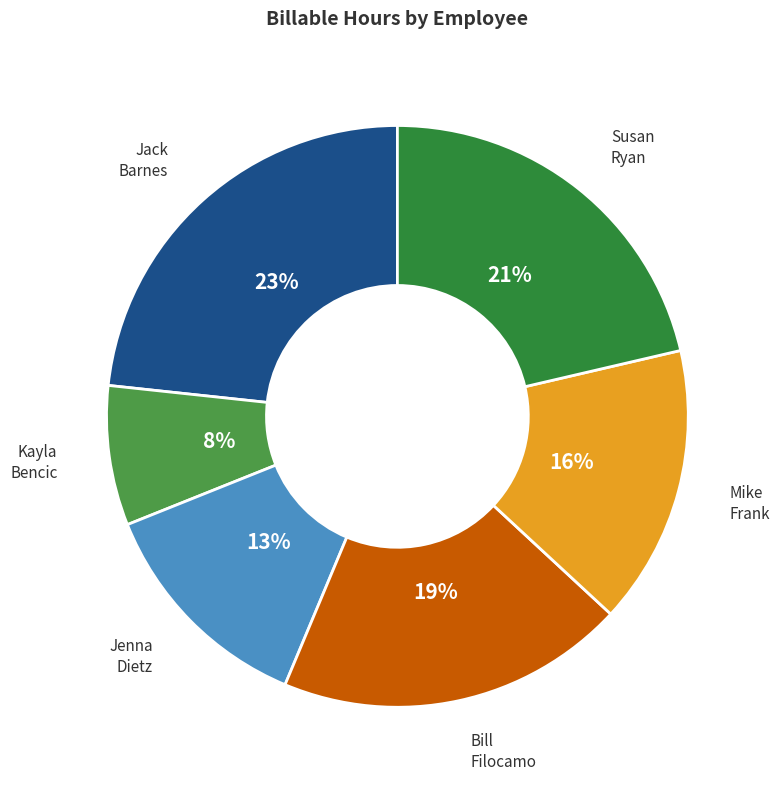

Is it true that Mike Frank is 16% of the pie?

True